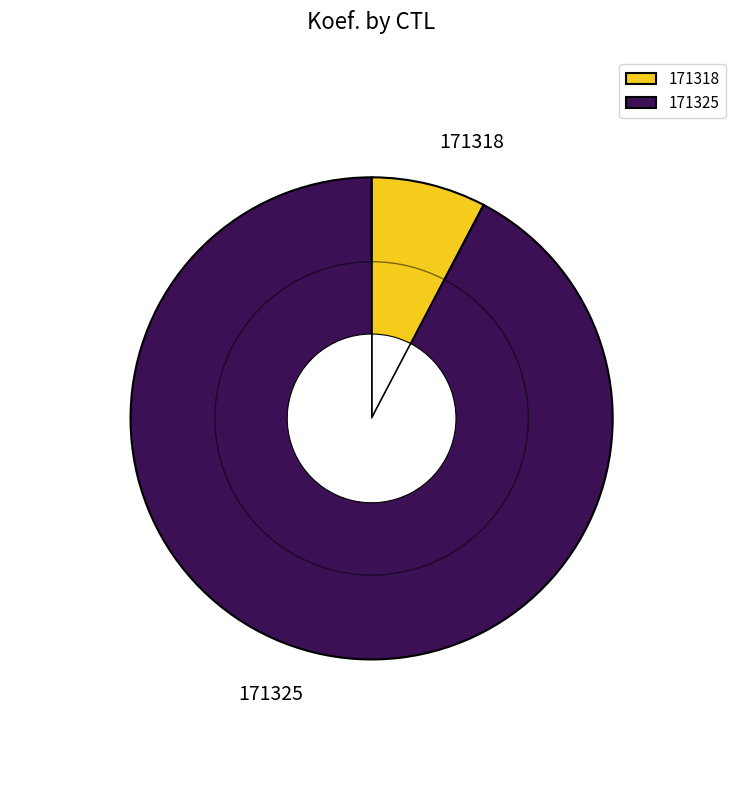

Is it true that 171325 is 92% of the pie?

True